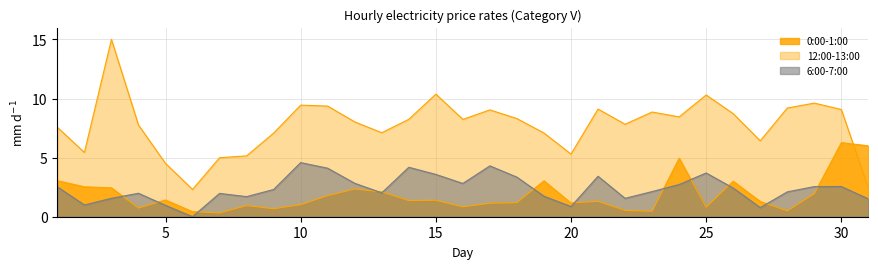

The value of 0:00-1:00 at 3 is 2.4. True or false?

True